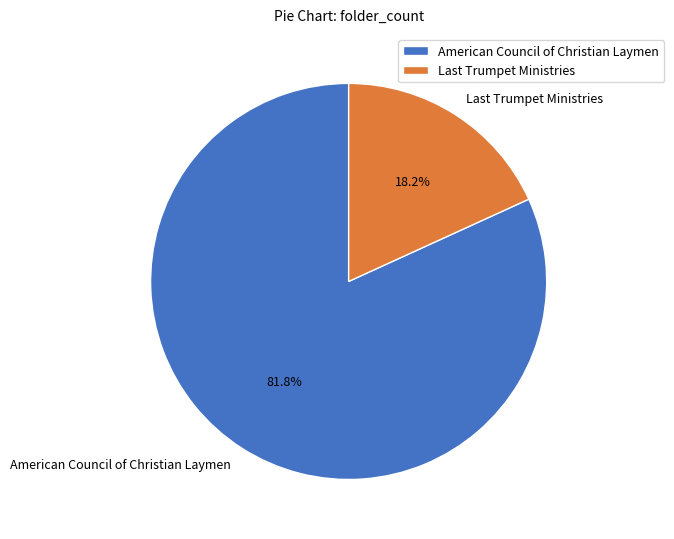

Count the number of slices in the pie.

2